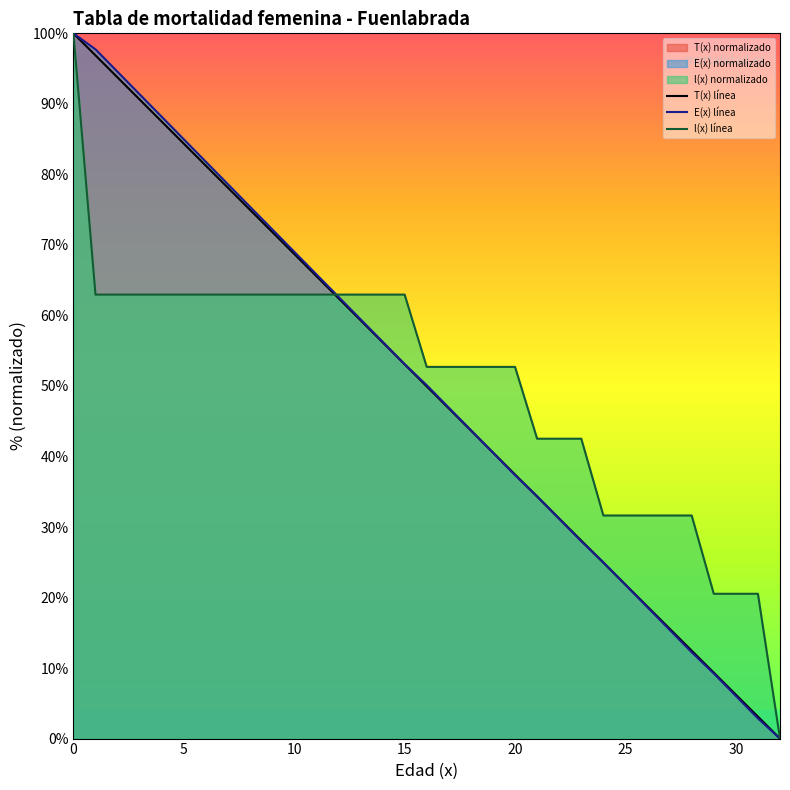

What is the difference between the maximum and minimum values in the l(x) línea series?

100.0